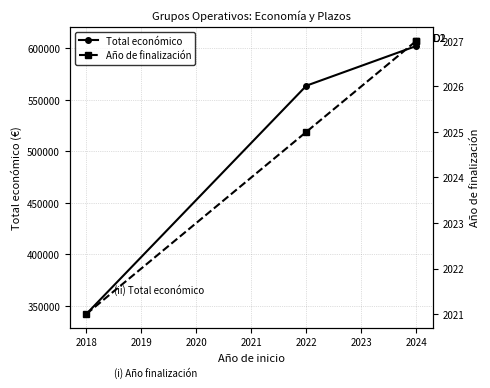

Reading left to right, what are all the values shown in this chart?

Total económico: 342118.0	563721.0	602295.4	607342.0
Año de finalización: 2021.0	2025.0	2027.0	2027.0